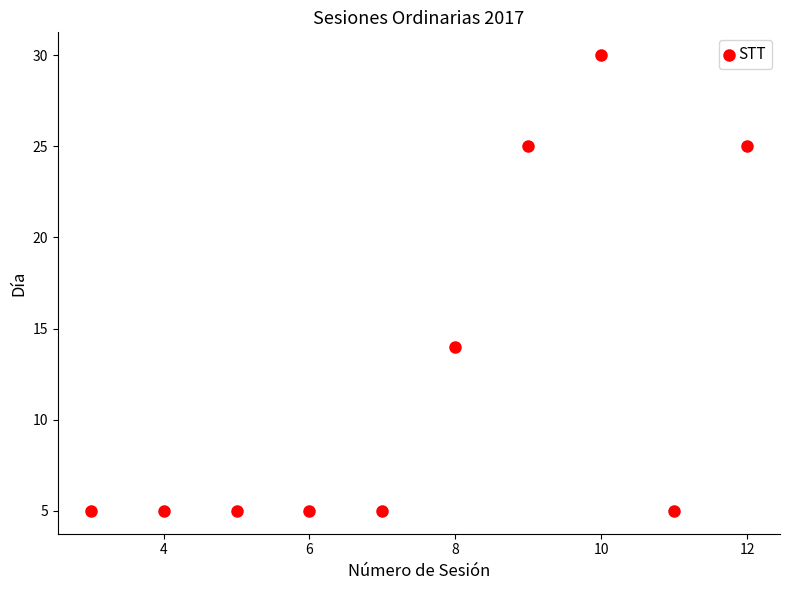

What is the average Y value?

12